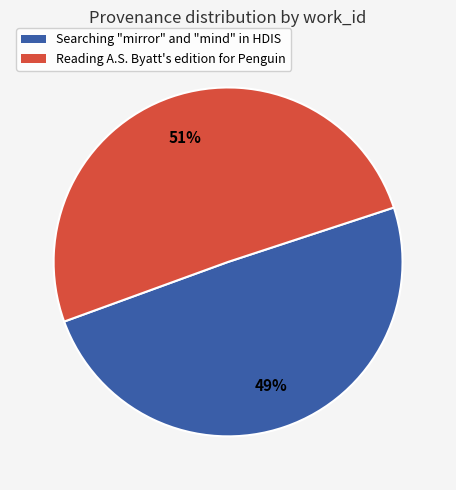

Which has a higher value, Reading A.S. Byatt's edition for Penguin or Searching "mirror" and "mind" in HDIS?

Reading A.S. Byatt's edition for Penguin